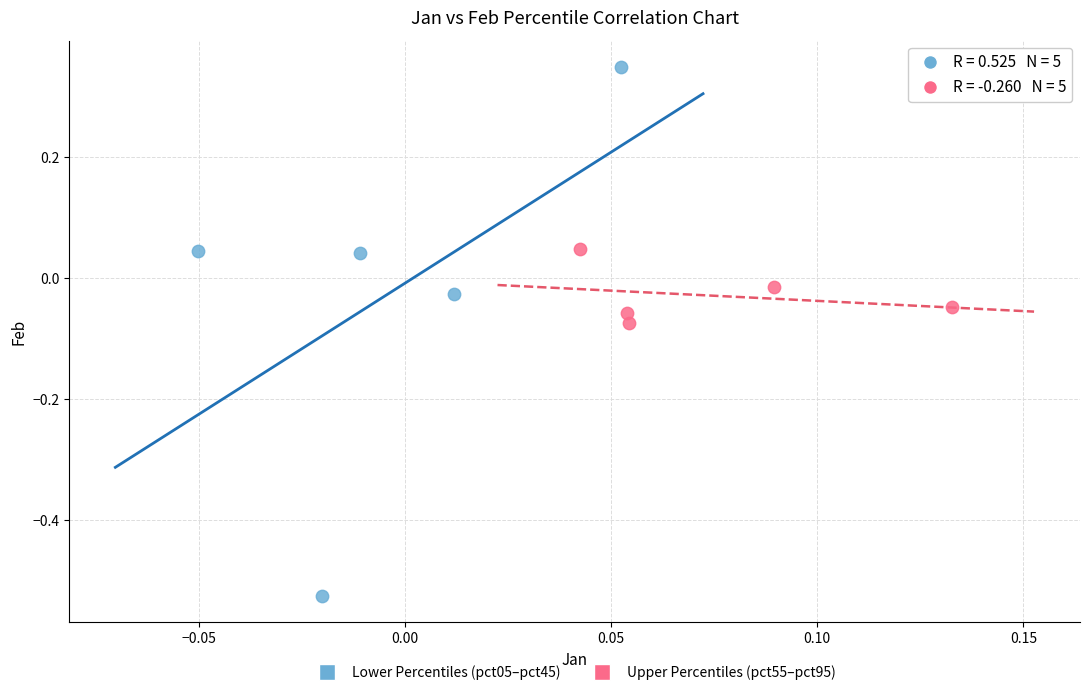

Which series contains the lowest Y value?

Lower Percentiles (pct05–pct45)